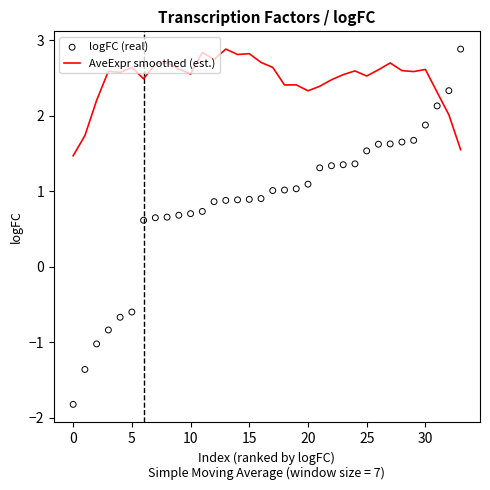

What is the total value across all series at 16?

3.6